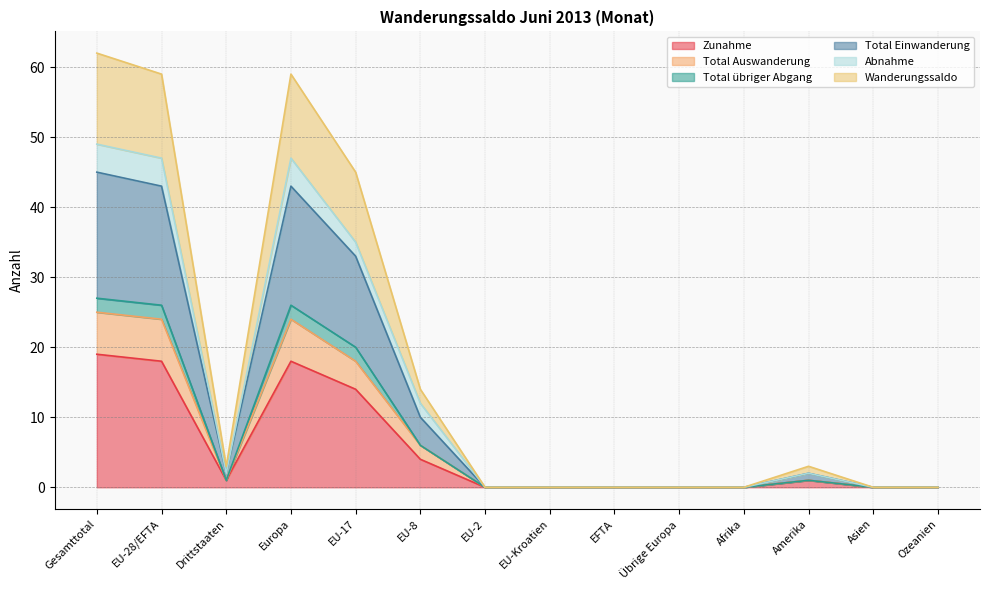

True or false: Total Einwanderung and Total übriger Abgang cross at least once.

False